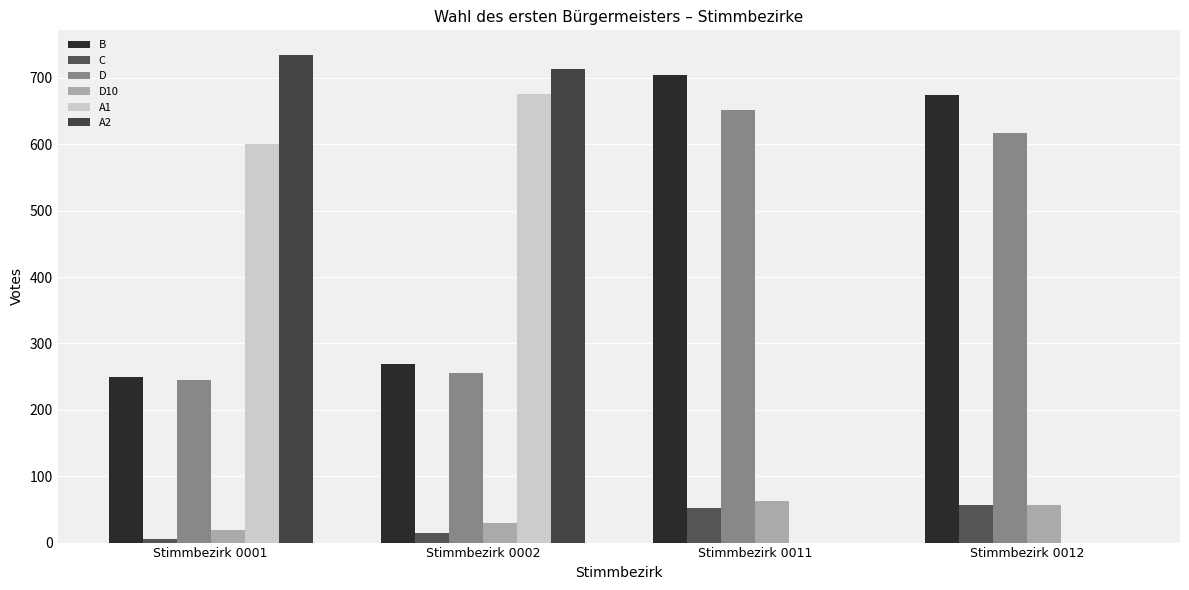

What is the average value of the D10 series?

42